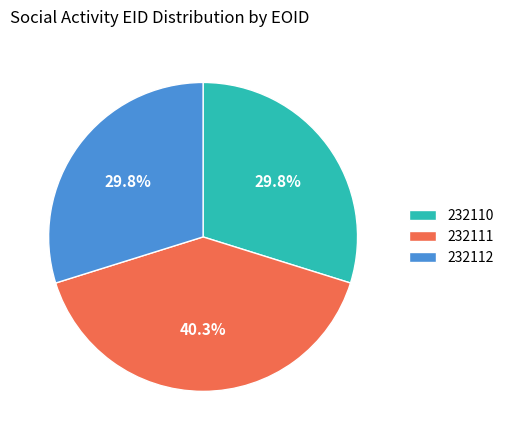

Approximately how many times larger is the value at 232111 compared to 232110?

1.4